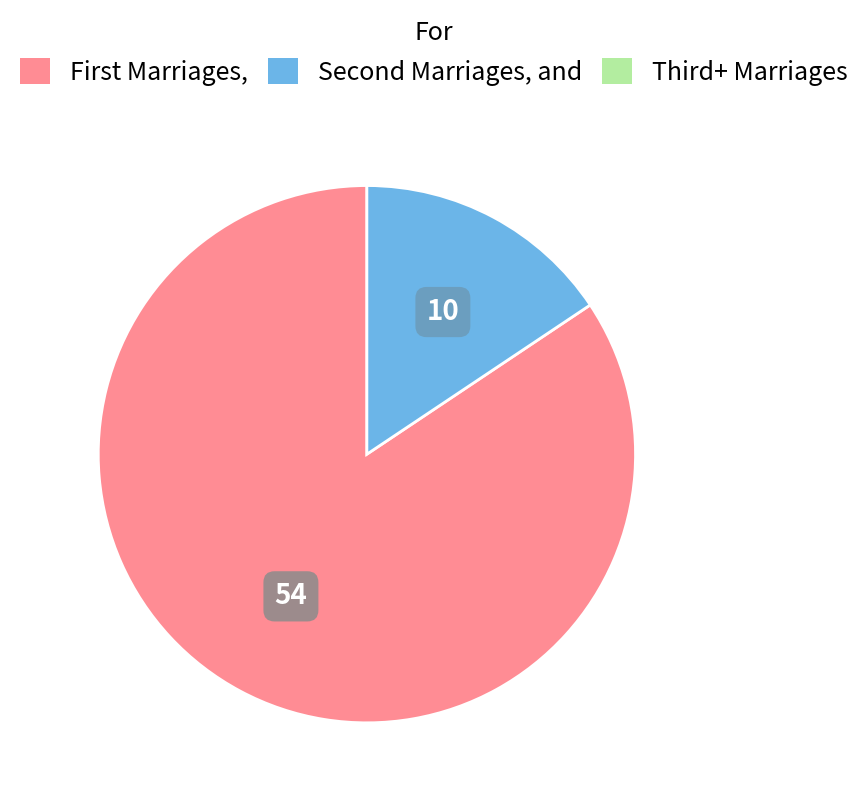

Is there any slice that represents more than half of the pie?

Yes